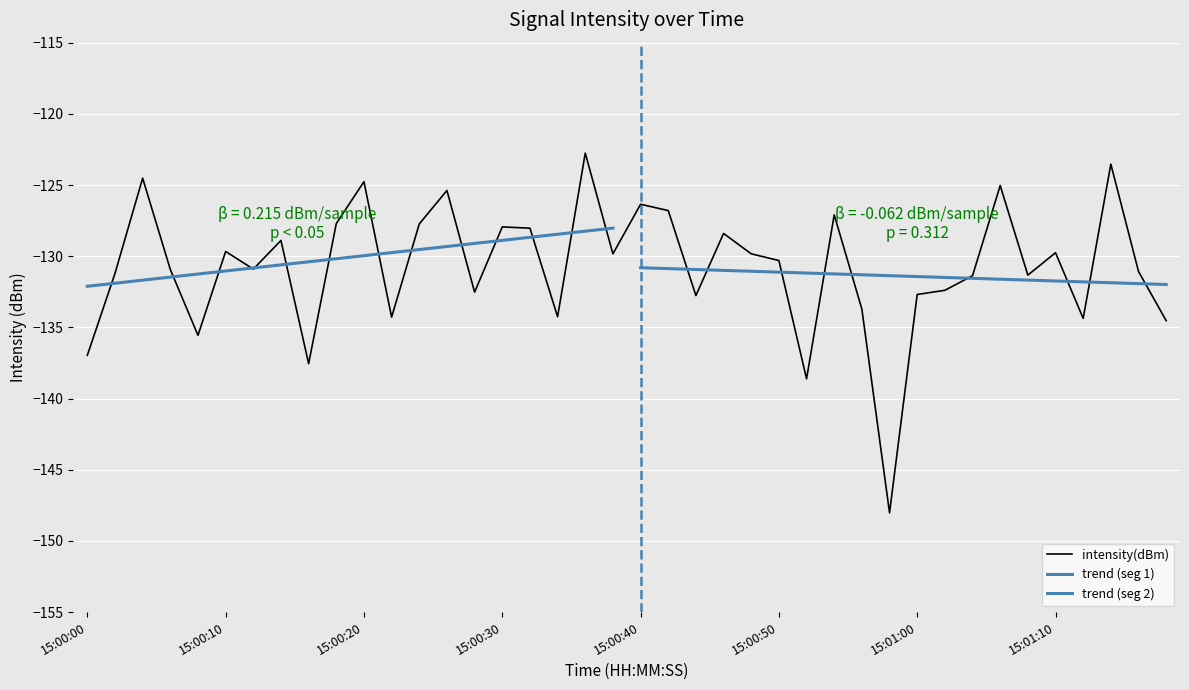

The intensity(dBm) series shows -127.9 at 15:00:30. True or false?

True